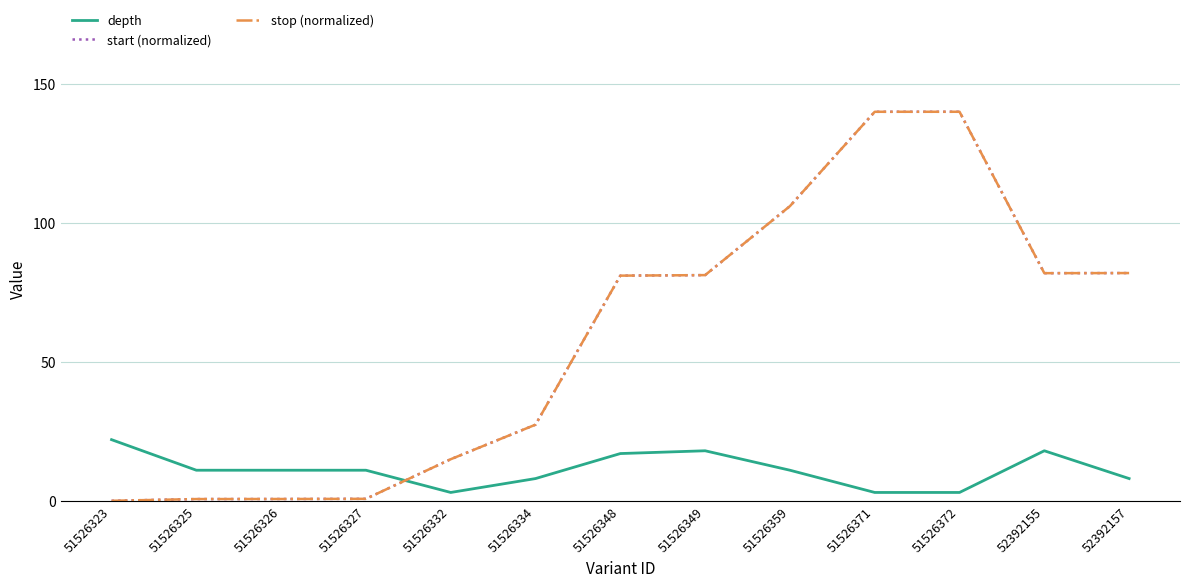

Does the chart display data point markers on the line(s)?

No